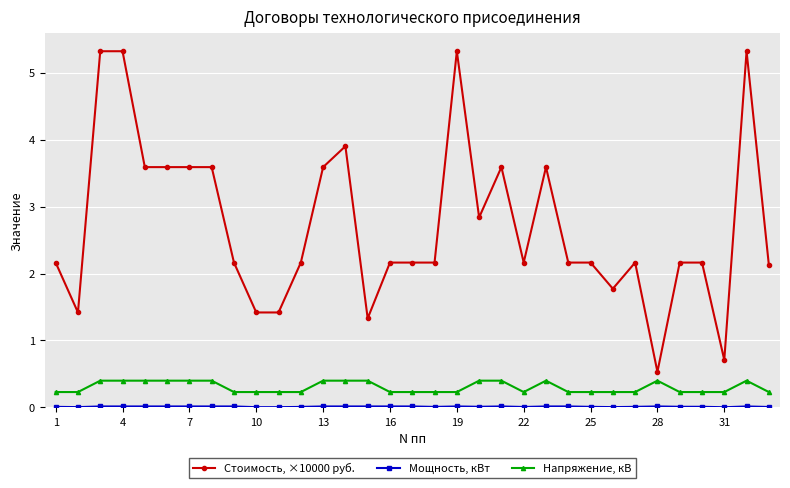

How many categories are shown in the chart?

33